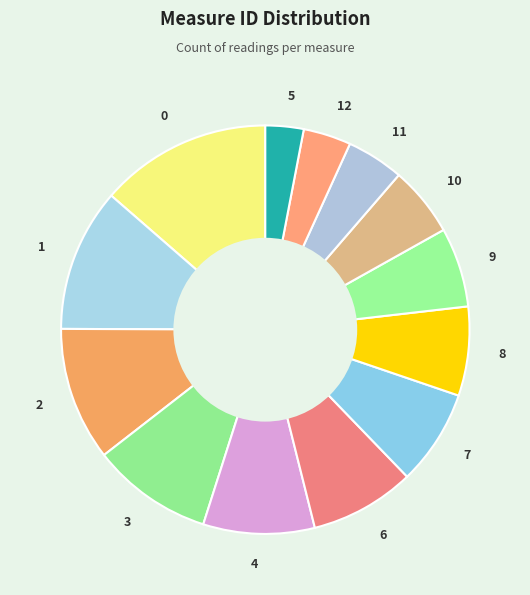

Between 9 and 3, which is larger?

3